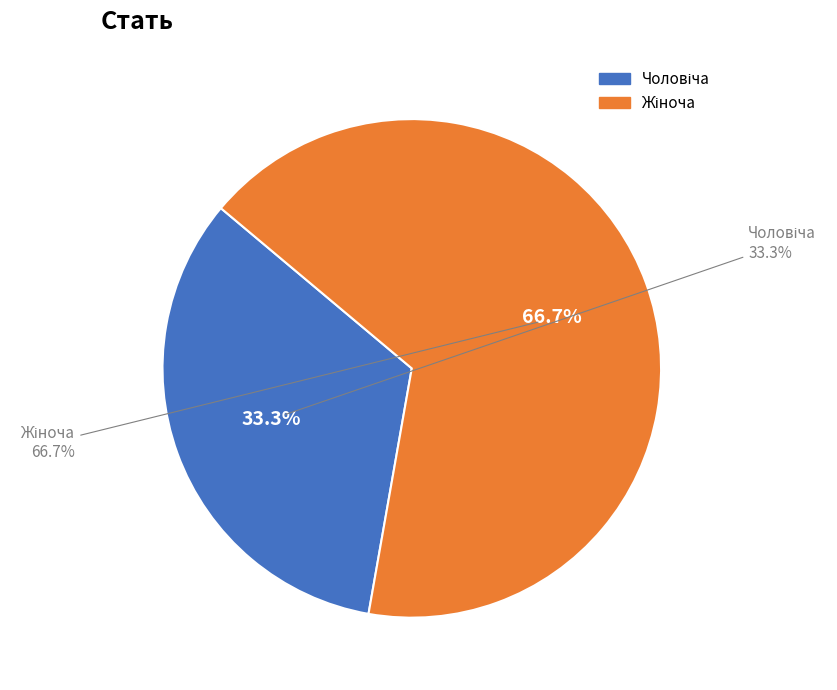

Which category has the smallest portion of the pie?

Чоловіча